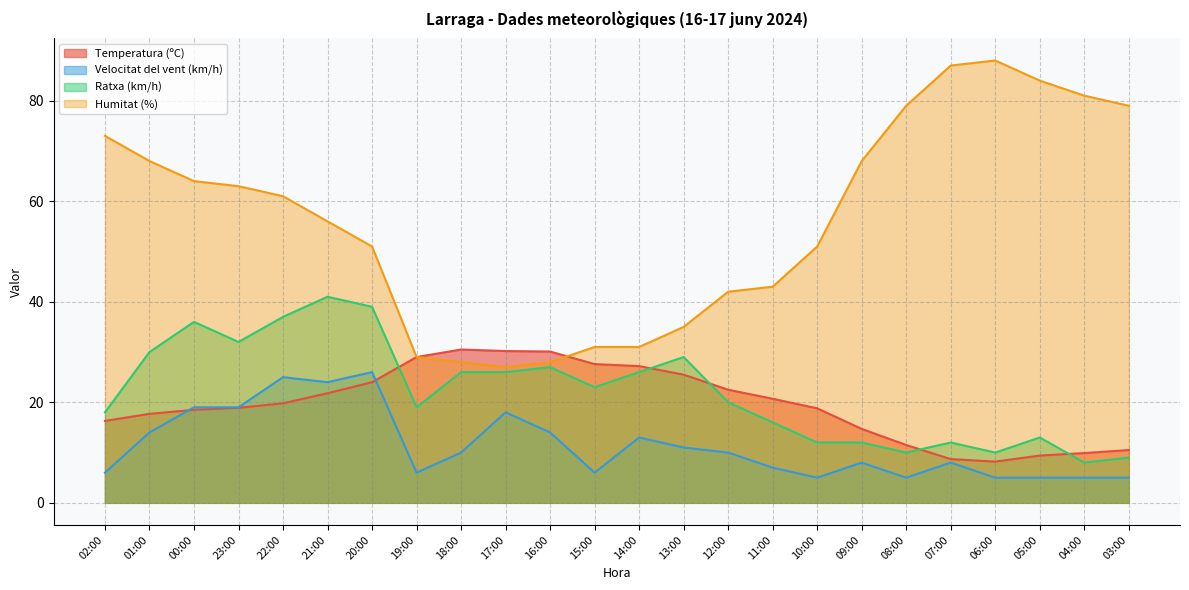

How many series are shown in this chart?

4